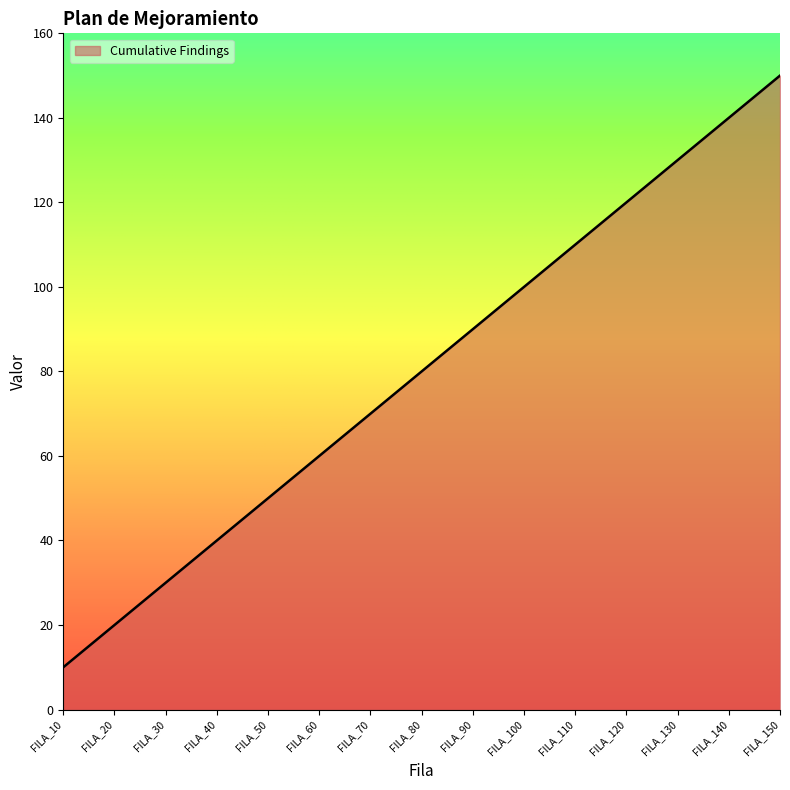

What is the difference between the second highest and minimum values?

130